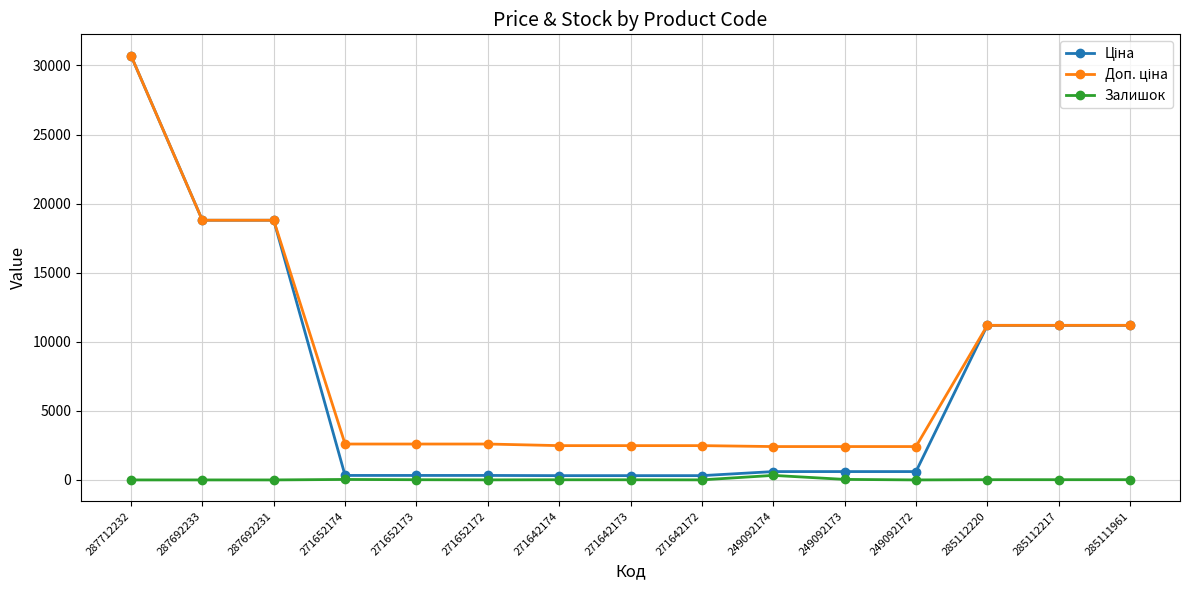

Which category has the highest value across all series?

287712232